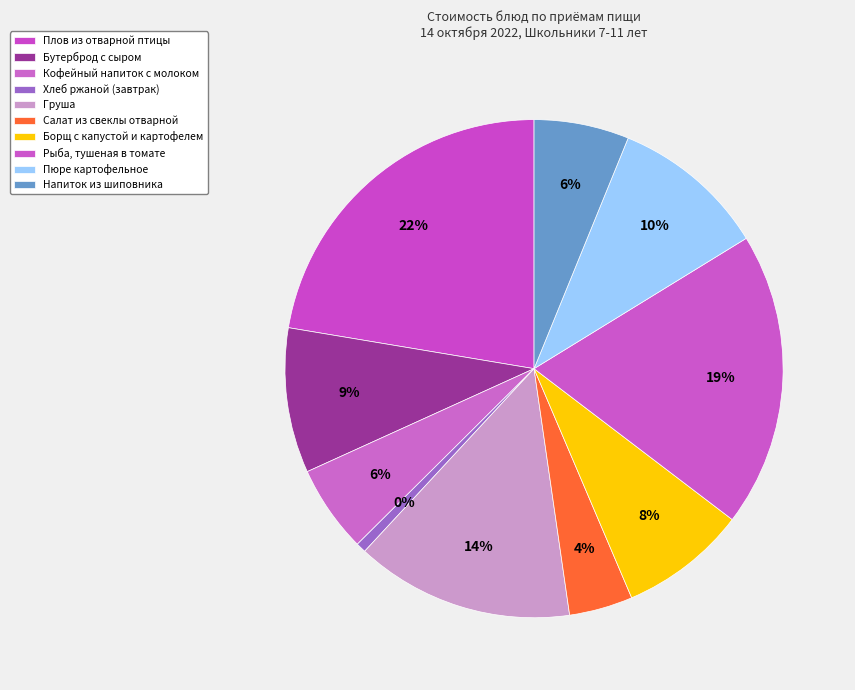

True or false: Напиток из шиповника accounts for 6% of the total.

True